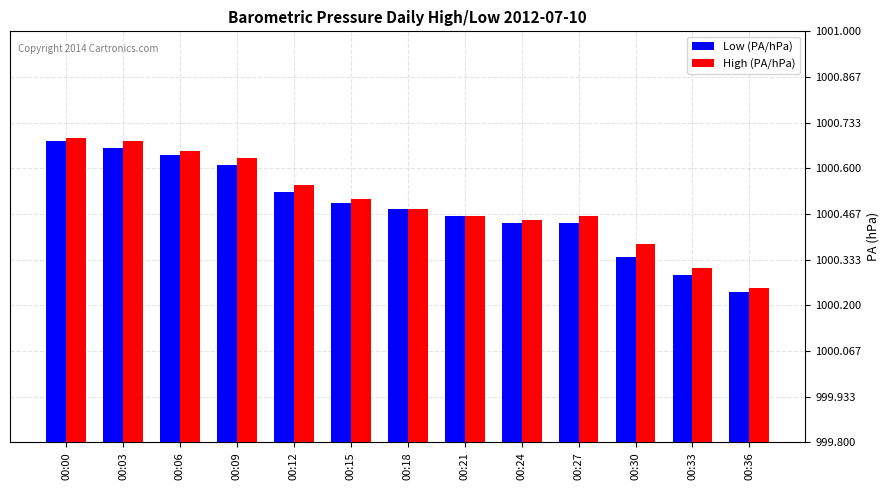

List the series in order of their peak value, lowest first.

Low (PA/hPa), High (PA/hPa)